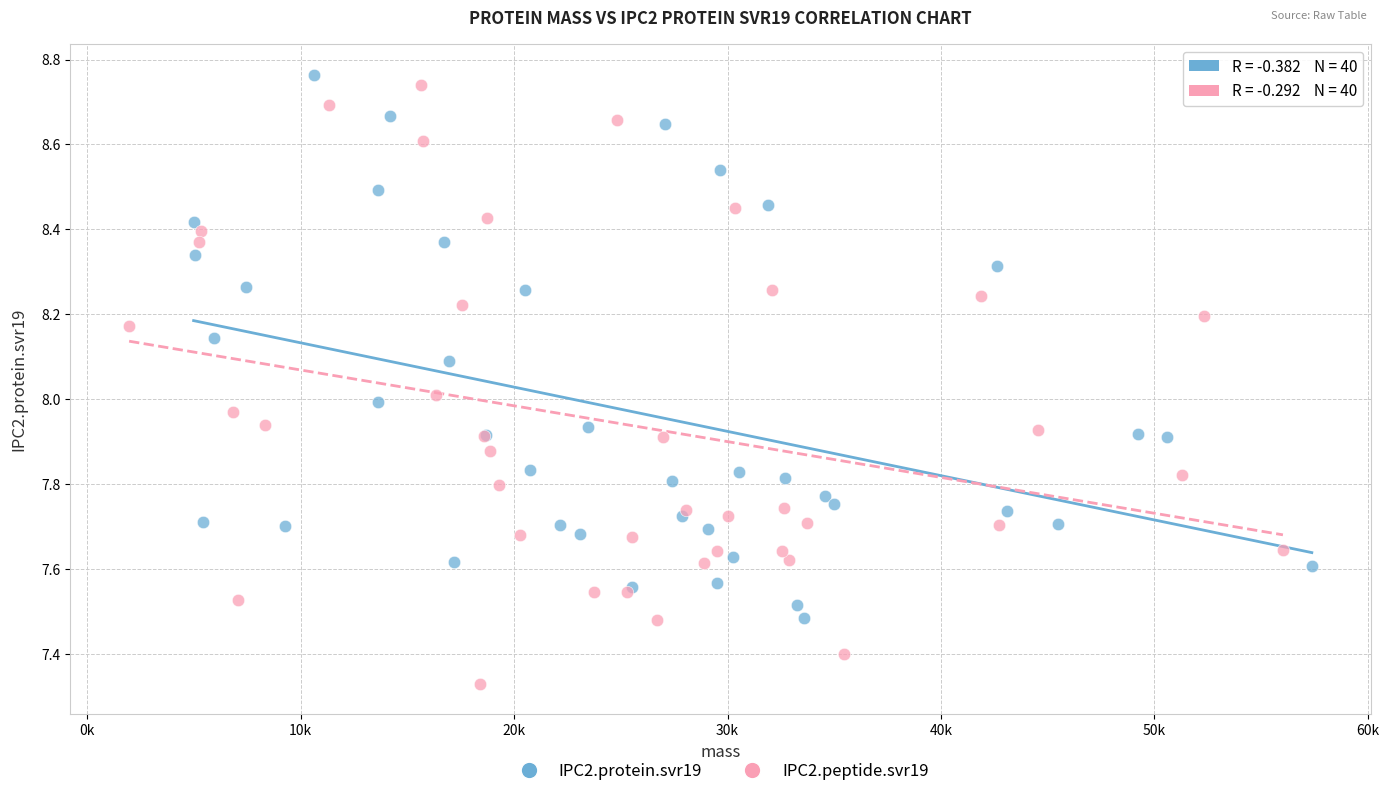

Which series contains the lowest Y value?

IPC2.peptide.svr19